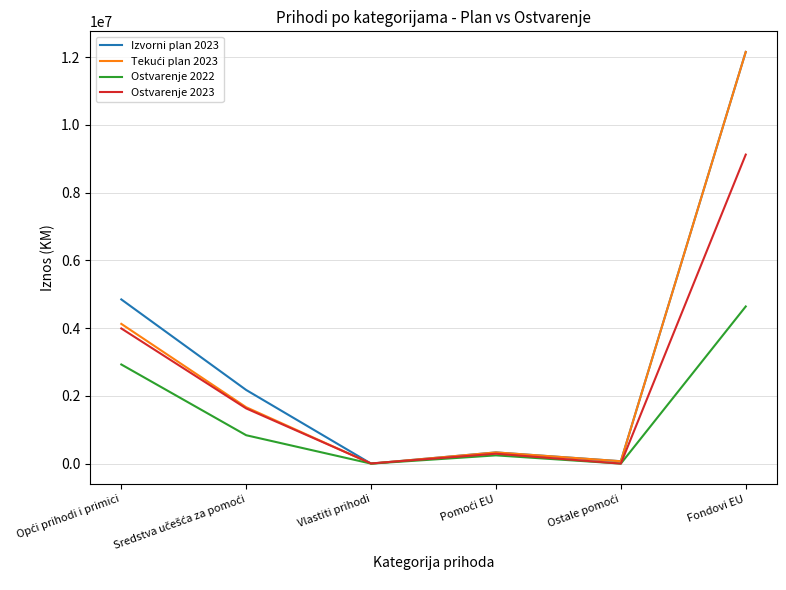

What is the sum of all Ostvarenje 2022 values?

8646072.7